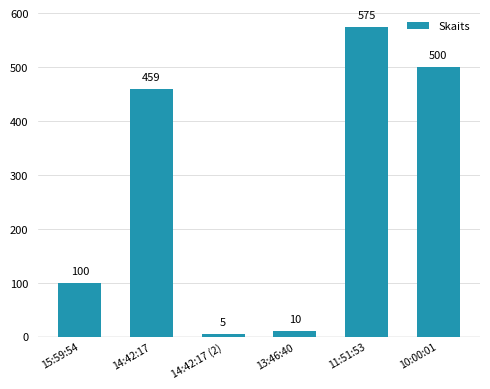

Is it true that the value at 14:42:17 (2) is 5?

True